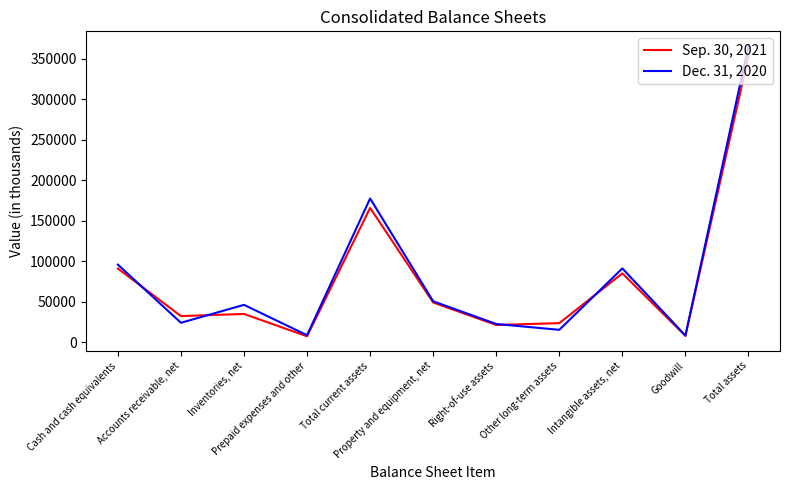

At Goodwill, list the series in order from smallest to largest.

Sep. 30, 2021, Dec. 31, 2020